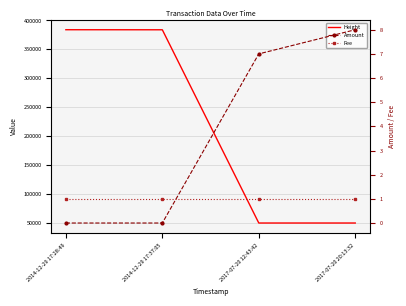

Reading left to right, transcribe all the data shown in this chart.

Height: 2014-12-29 17:28:49=383896	2014-12-29 17:37:05=383799	2017-07-20 12:43:42=50136	2017-07-20 20:13:32=50133
Amount: 2014-12-29 17:28:49=0	2014-12-29 17:37:05=0	2017-07-20 12:43:42=7	2017-07-20 20:13:32=8
Fee: 2014-12-29 17:28:49=1	2014-12-29 17:37:05=1	2017-07-20 12:43:42=1	2017-07-20 20:13:32=1